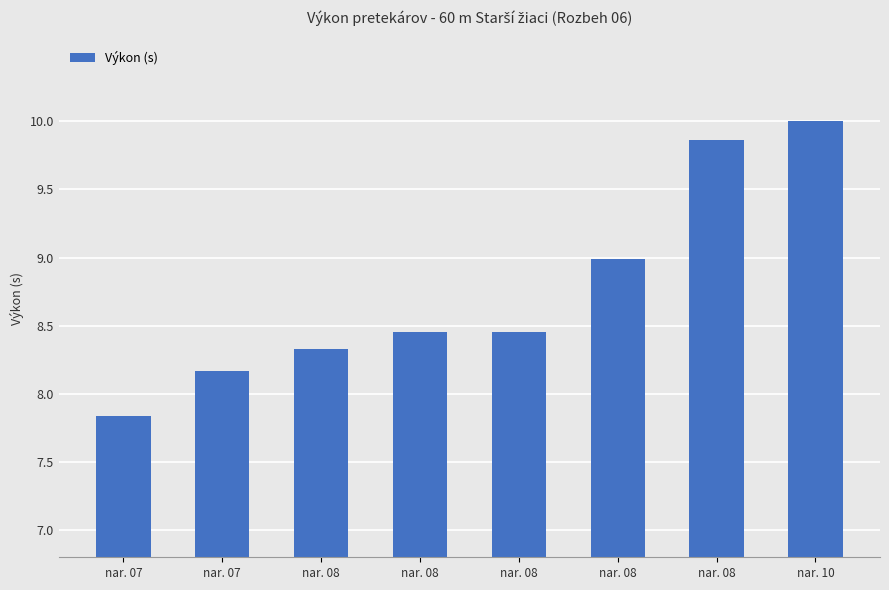

Are the bars horizontal?

No